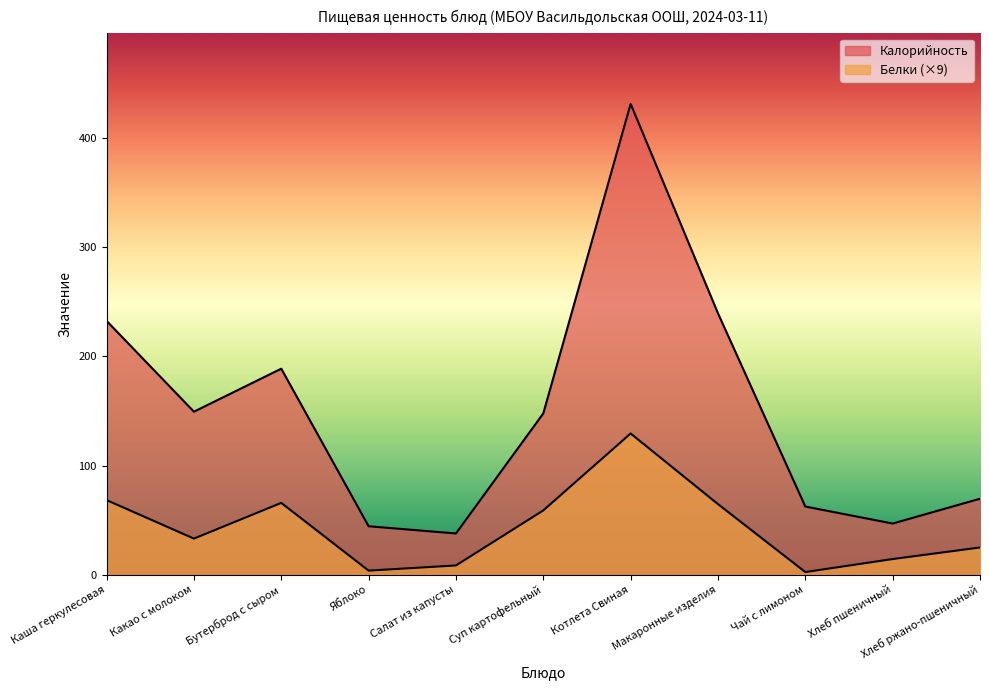

How many data points in Белки are above 33?

6